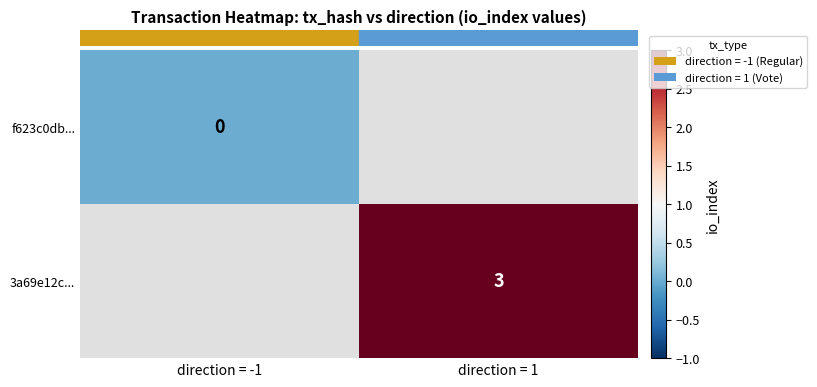

Is the value of f623c0db... at direction = -1 greater than the value of 3a69e12c... at direction = 1?

No